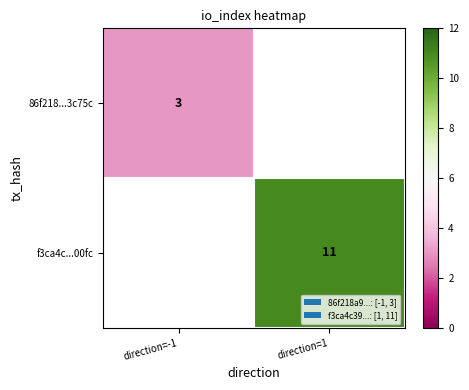

Which has a higher value, direction=-1 or direction=1?

direction=1